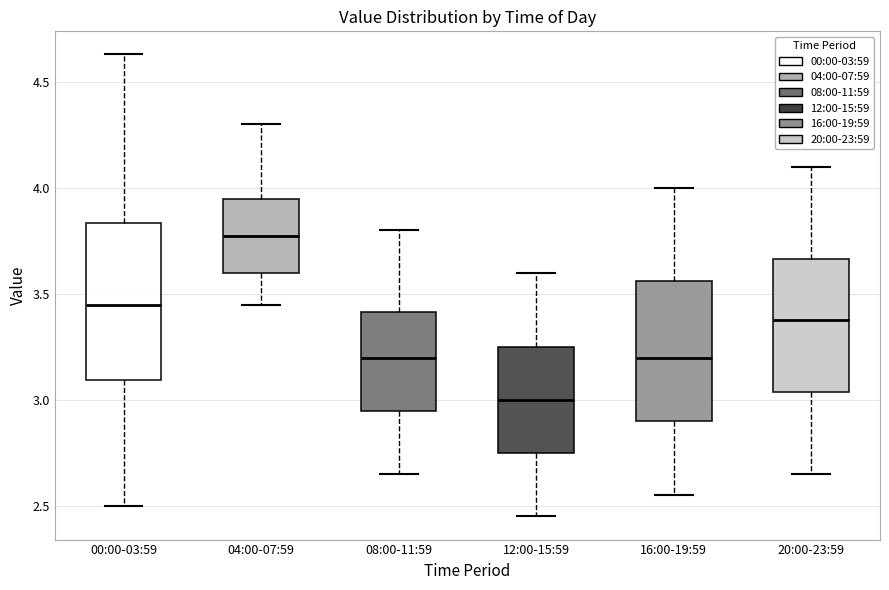

Reading left to right, read every box against the y-axis: the position of its median line, the range the box covers, and the ends of its whiskers. The values are not printed on the chart, so give them approximately, as read against the axis.

00:00-03:59: median 3.45, box 3.10 to 3.85, whiskers 2.50 to 4.65
04:00-07:59: median 3.80, box 3.60 to 3.95, whiskers 3.45 to 4.30
08:00-11:59: median 3.20, box 2.95 to 3.40, whiskers 2.65 to 3.80
12:00-15:59: median 3.00, box 2.75 to 3.25, whiskers 2.45 to 3.60
16:00-19:59: median 3.20, box 2.90 to 3.55, whiskers 2.55 to 4.00
20:00-23:59: median 3.40, box 3.05 to 3.65, whiskers 2.65 to 4.10